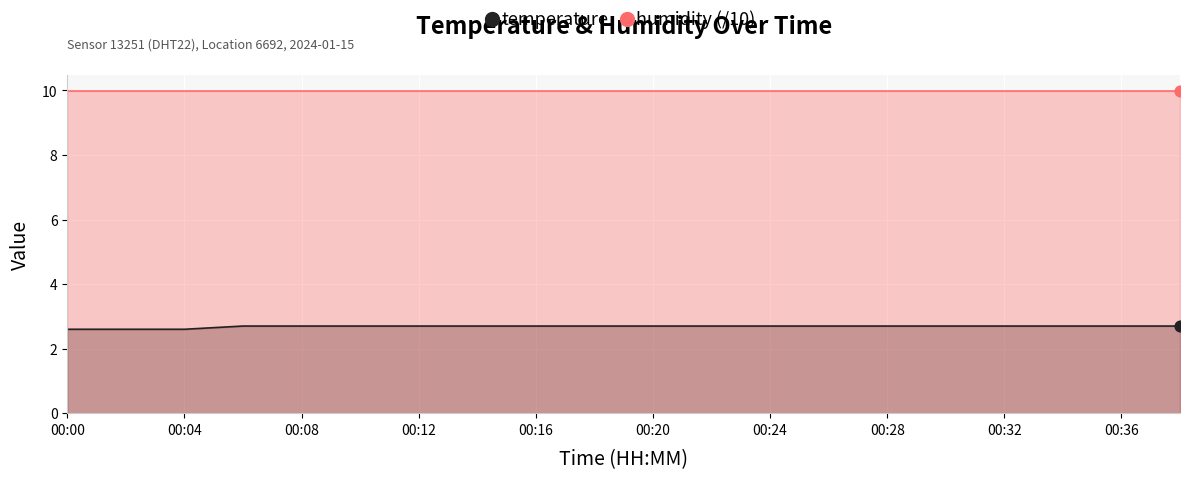

Which series reaches the minimum Y coordinate?

temperature